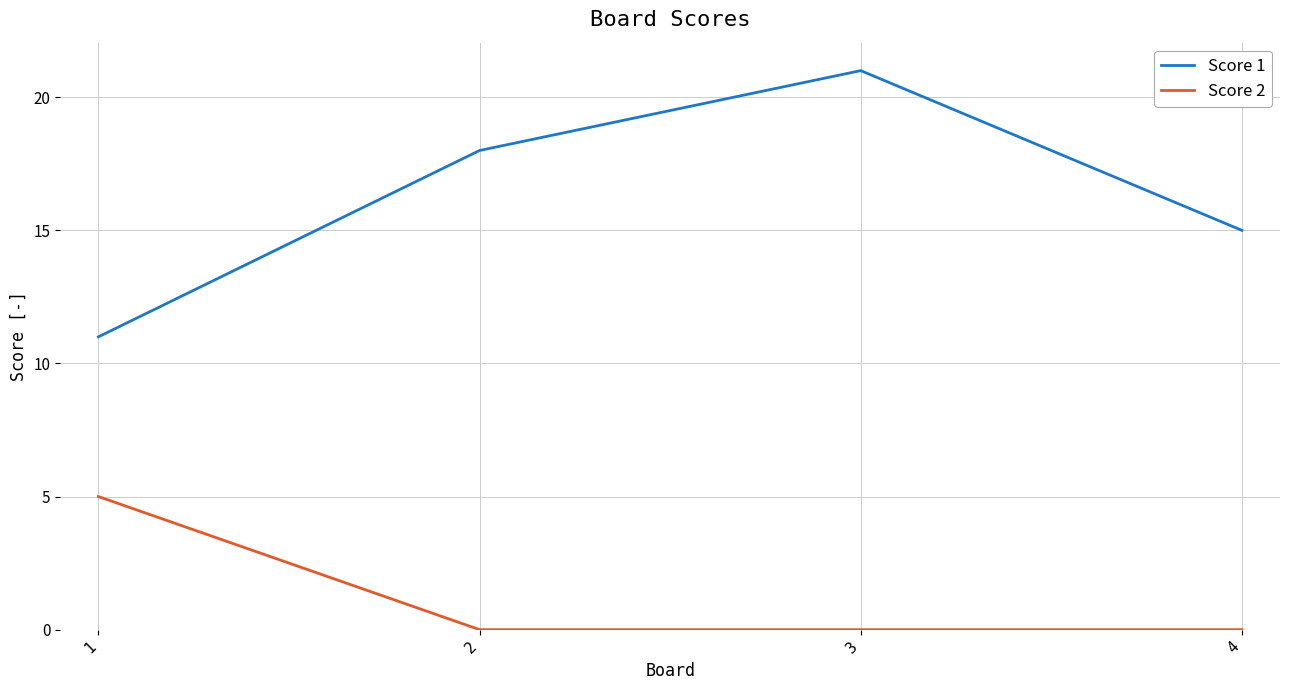

At how many categories does at least one series exceed 5?

4